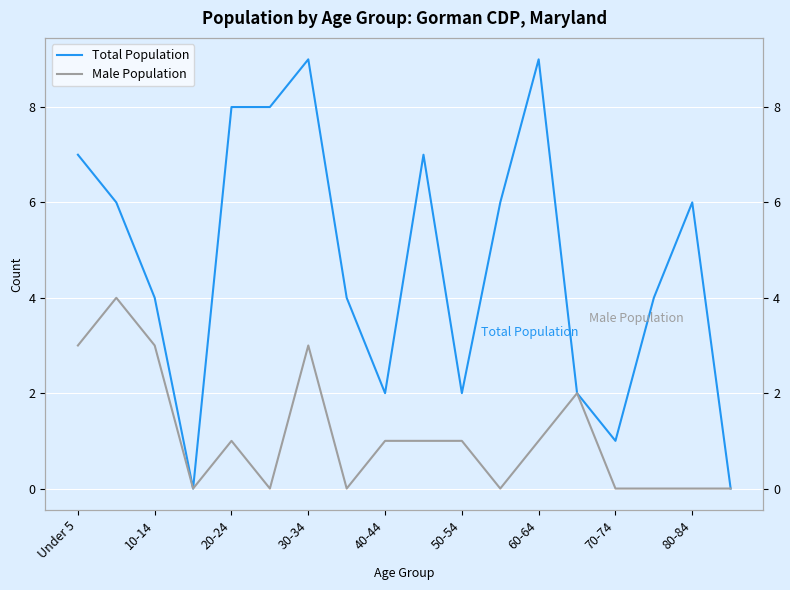

What is the average value of the Male Population series?

1